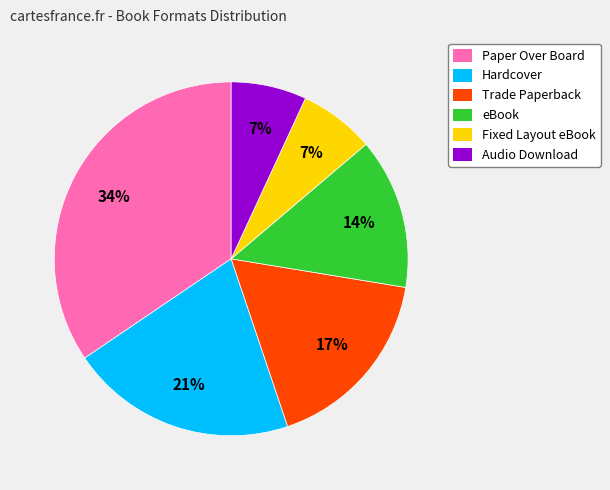

Does any single category account for the majority?

No